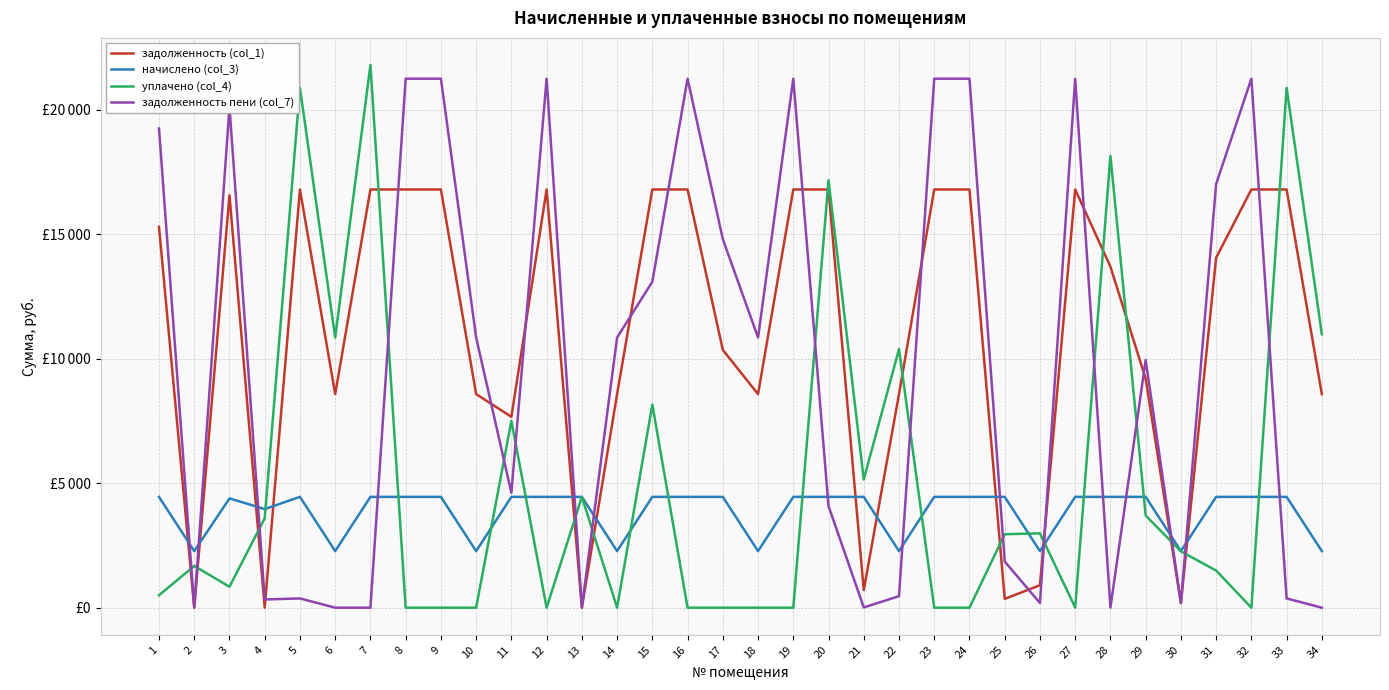

Reading right to left, list all the values displayed in this chart.

задолженность (col_1): 8577.1	16794.7	16794.7	14055.7	180.6	9194.7	13694.7	16794.7	901.8	353.2	16794.7	16794.7	8577.1	706.3	16794.7	16794.7	8577.1	10351.7	16794.7	16794.7	8577.1	0.0	16794.7	7664.7	8577.1	16794.7	16794.7	16794.7	8577.1	16794.7	0.0	16563.6	0.0	15294.7
начислено (col_3): 2272.6	4449.8	4449.8	4449.8	2272.6	4449.8	4449.8	4449.8	2272.6	4449.8	4449.8	4449.8	2272.6	4449.8	4449.8	4449.8	2272.6	4449.8	4449.8	4449.8	2272.6	4449.8	4449.8	4449.8	2272.6	4449.8	4449.8	4449.8	2272.6	4449.8	3959.9	4388.6	2272.6	4449.8
уплачено (col_4): 10982.7	20873.2	0.0	1490.0	2263.0	3700.0	18144.6	4.7	2985.6	2949.5	0.0	0.0	10386.8	5147.6	17165.5	0.0	0.0	0.0	0.0	8155.6	0.0	4449.8	0.0	7500.0	0.0	0.0	0.0	21793.4	10850.6	20873.7	3592.0	841.1	1675.9	500.0
задолженность пени (col_7): 0.0	371.4	21244.6	17015.6	190.2	9944.6	0.0	21239.9	188.8	1853.5	21244.6	21244.6	462.9	8.5	4079.0	21244.6	10849.7	14801.6	21244.6	13088.9	10849.7	0.0	21244.6	4614.6	10849.7	21244.6	21244.6	0.0	0.0	370.8	330.1	20111.1	0.0	19244.6